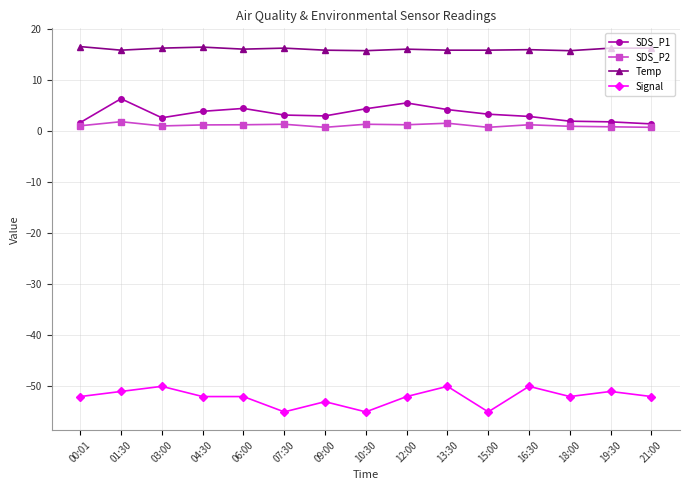

What is the label of the 9th point from the right?

09:00